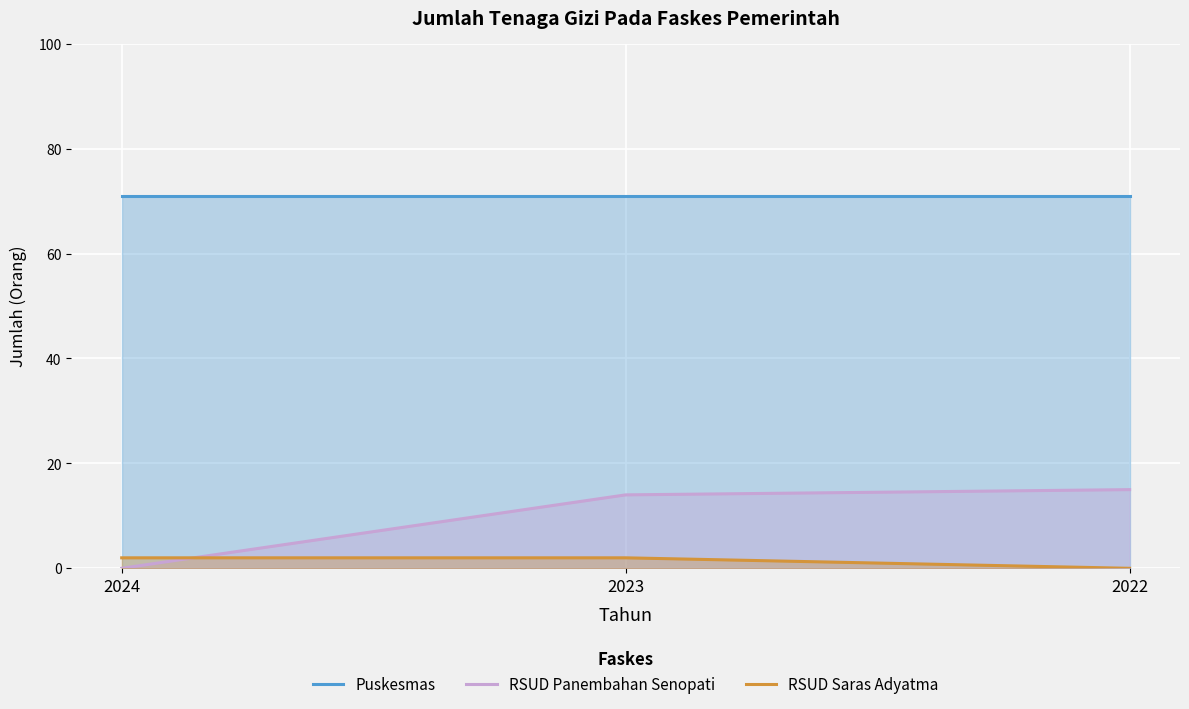

At which category does the chart reach its minimum across all series?

2024